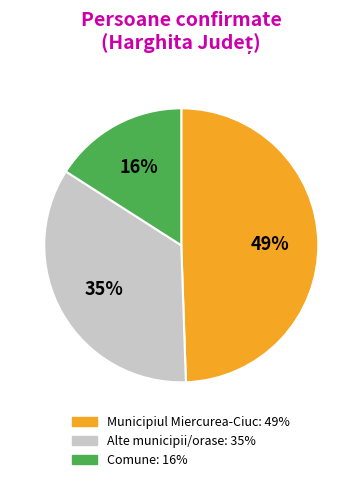

To the nearest percent, what is the average slice percentage?

33%